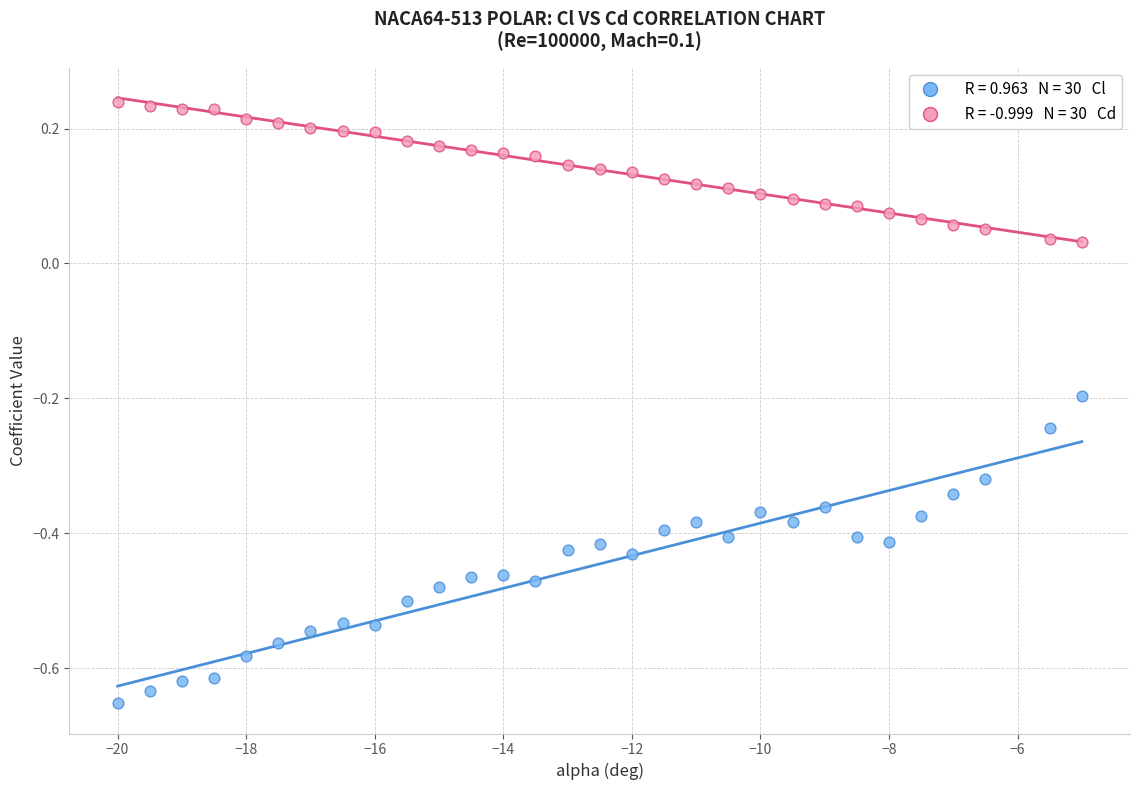

Across all data points, what is the range of Y values (max minus min)?

0.9